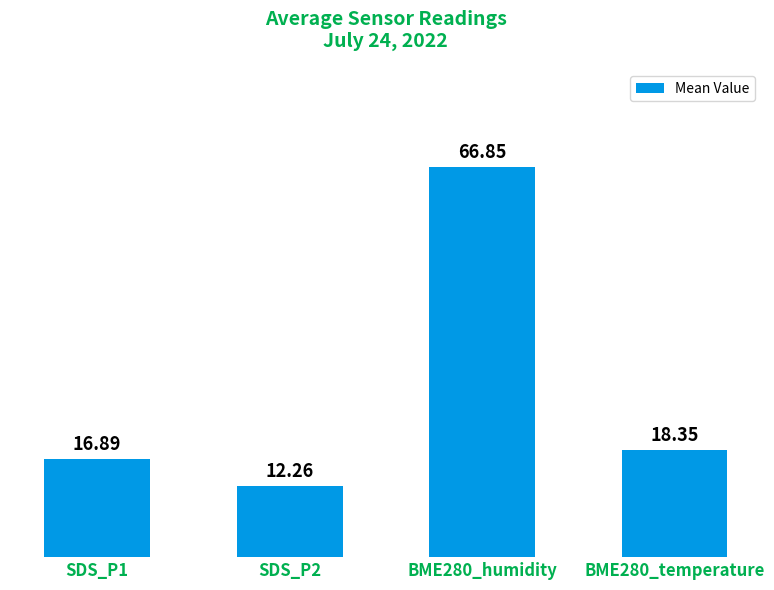

Rank the categories by value from lowest to highest.

SDS_P2, SDS_P1, BME280_temperature, BME280_humidity